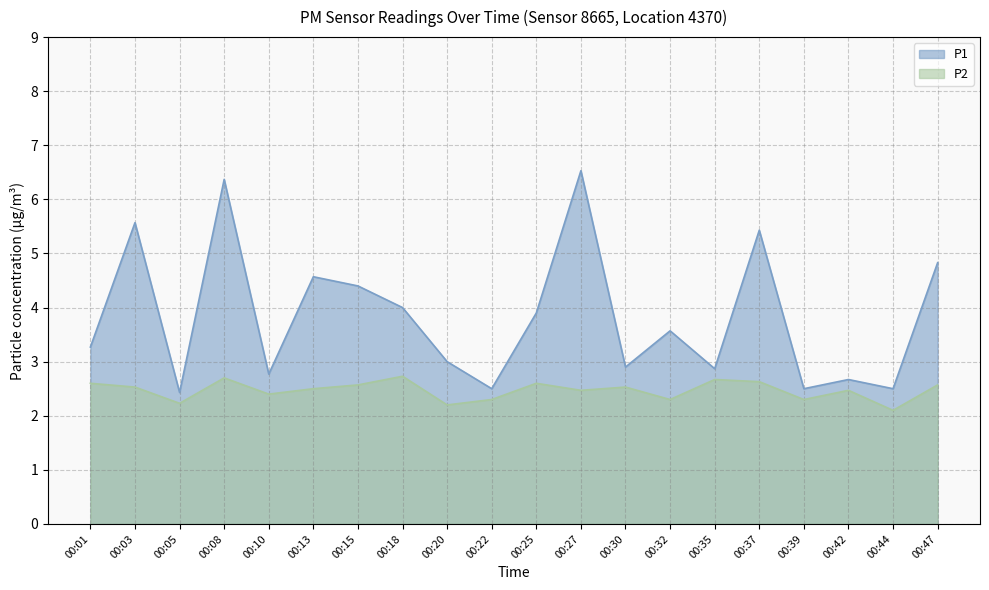

Is the value of P1 at 00:03 greater than the value of P2 at 00:27?

Yes